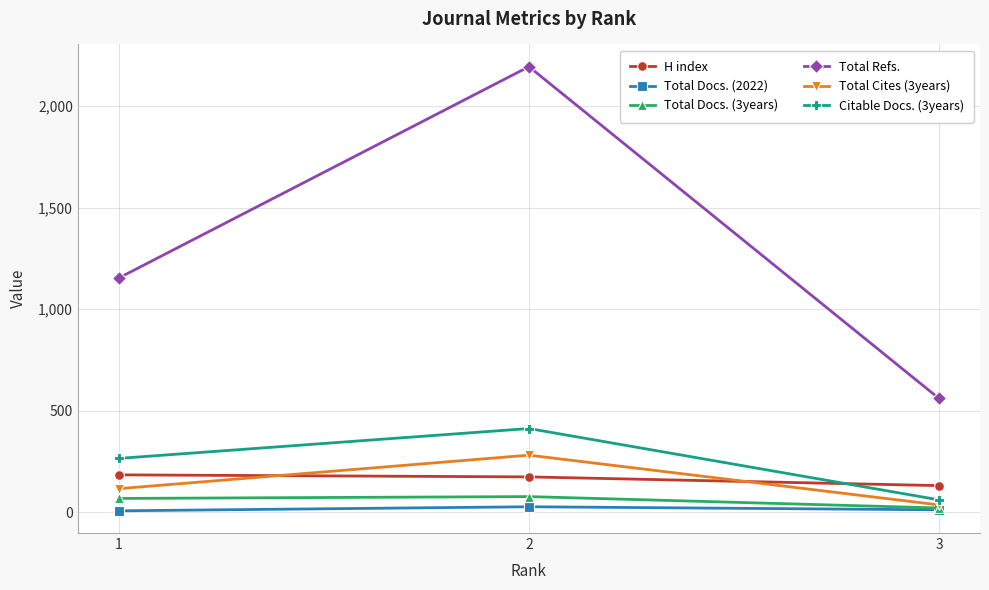

Which series changed the most between 1 and 2?

Total Refs.